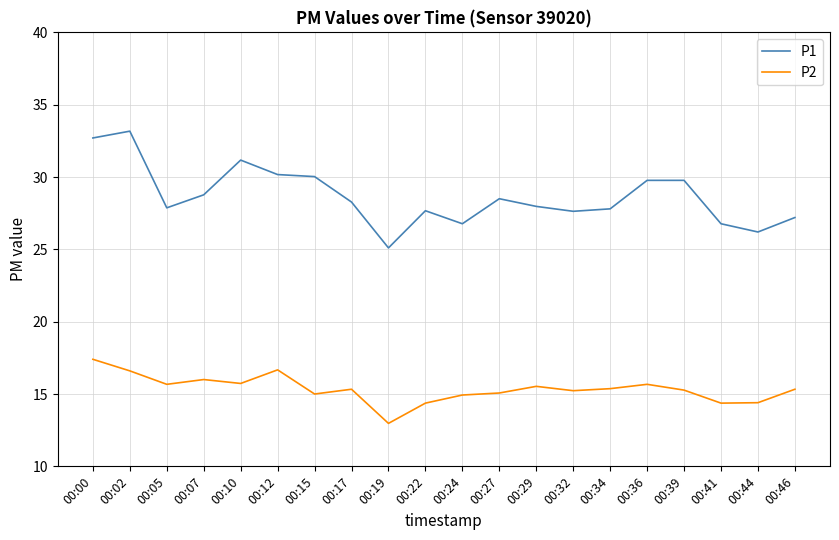

True or false: P1 and P2 cross at least once.

False